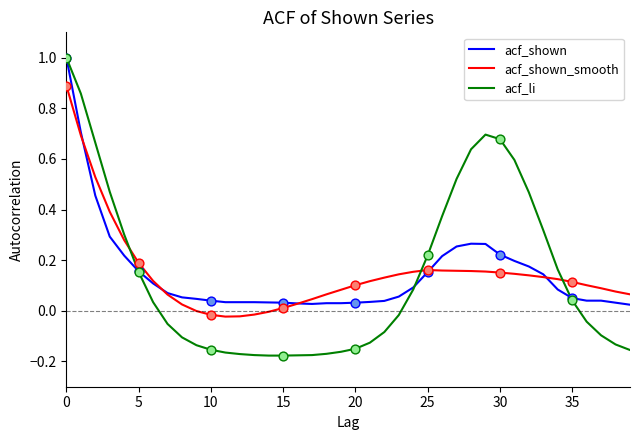

Which series has the largest range (max minus min)?

acf_li